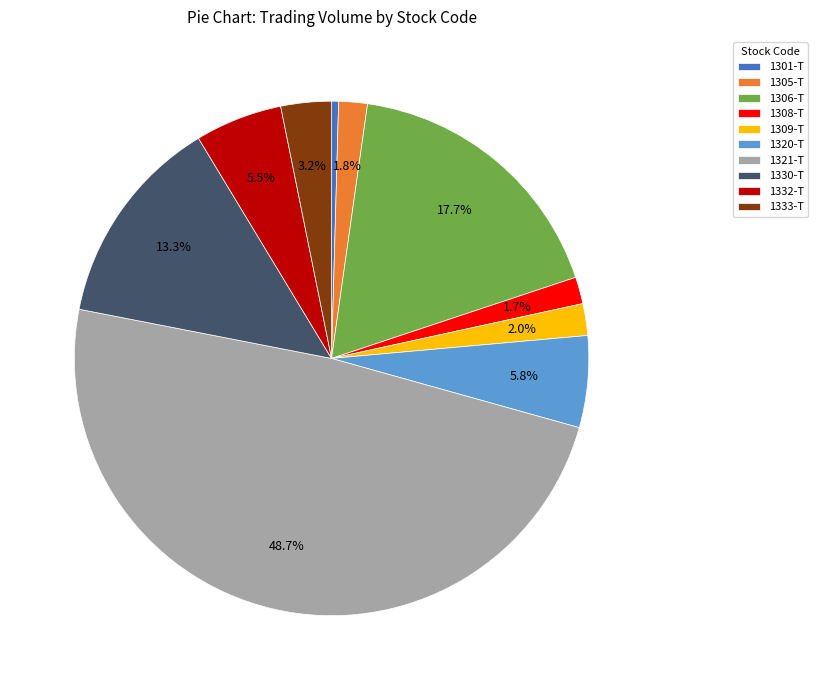

To the nearest percent, what is the difference between the 1301-T and 1332-T slice percentages?

5%